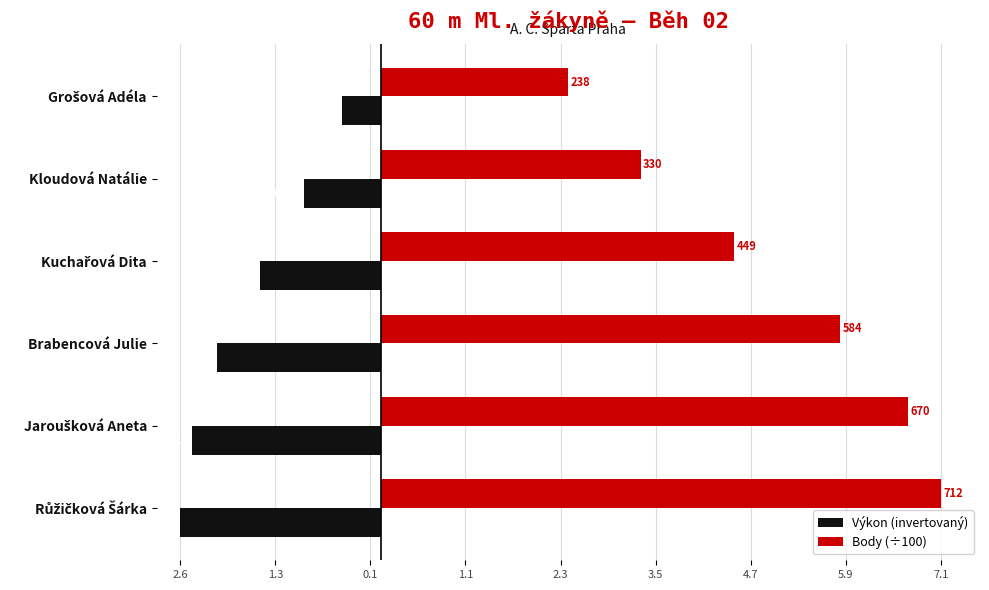

What is the maximum value shown in the chart?

7.1